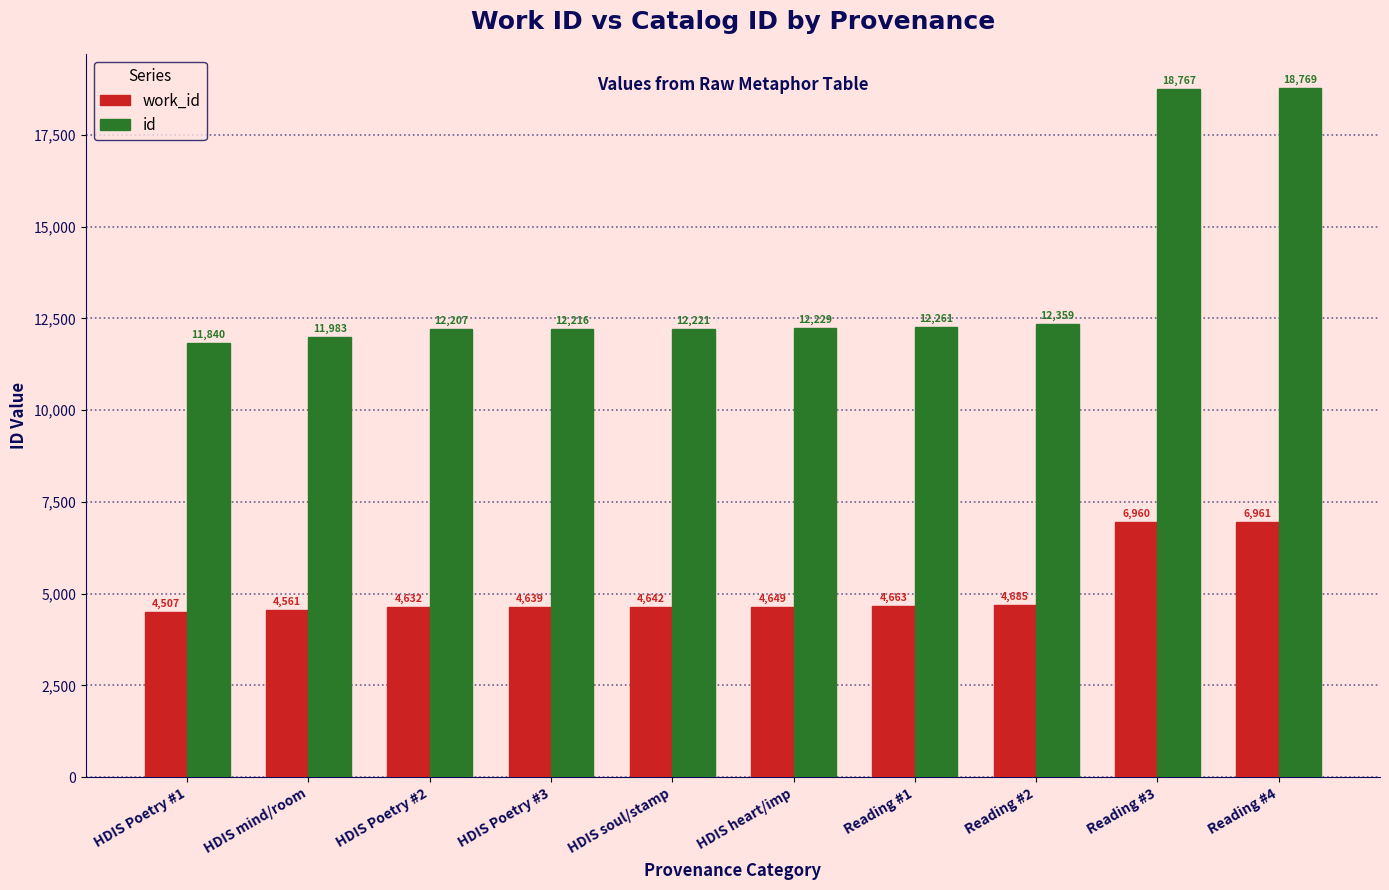

What is the greatest value displayed?

18769